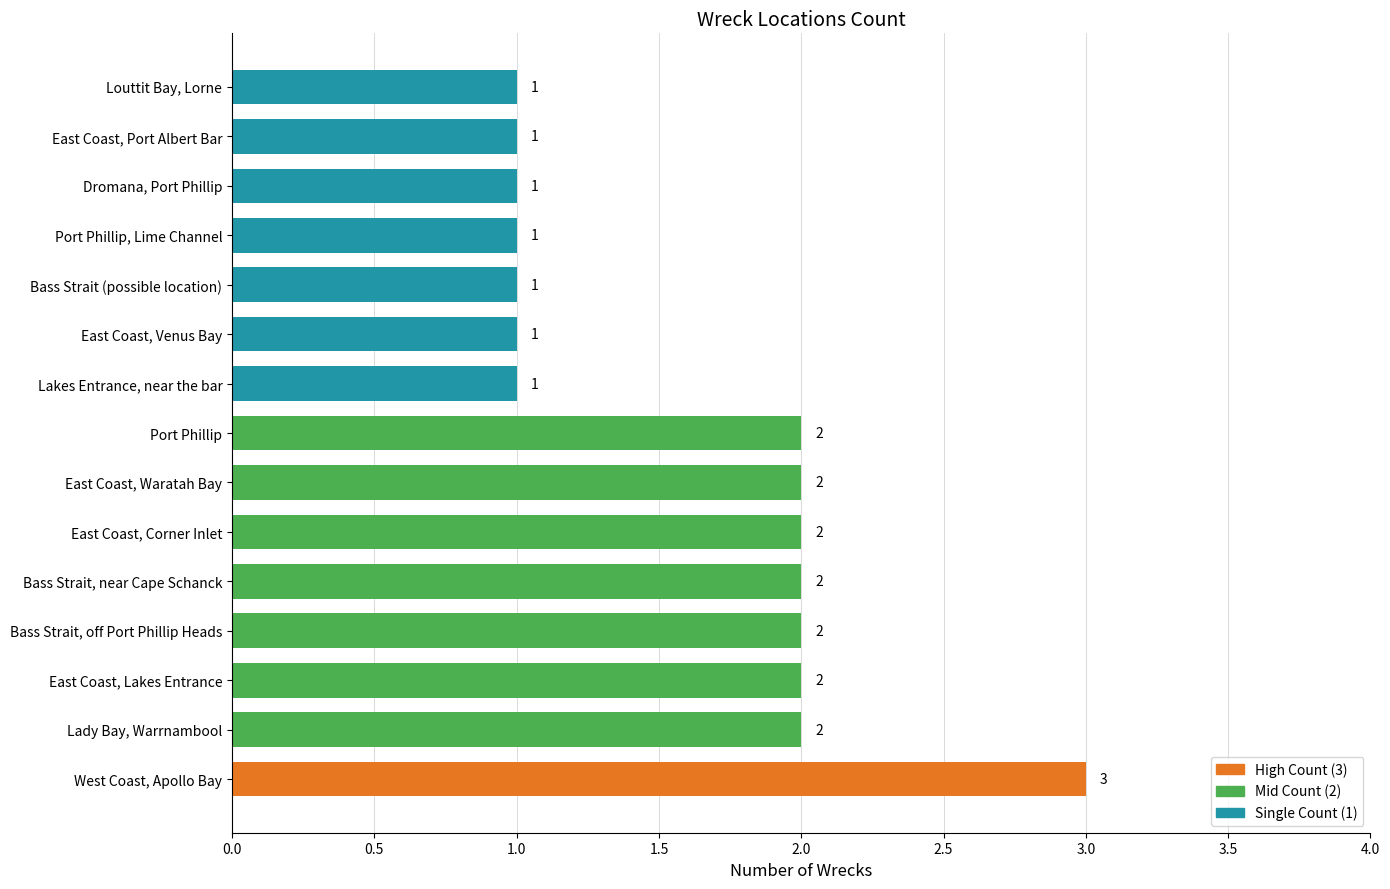

How many values are between 1 and 2?

14